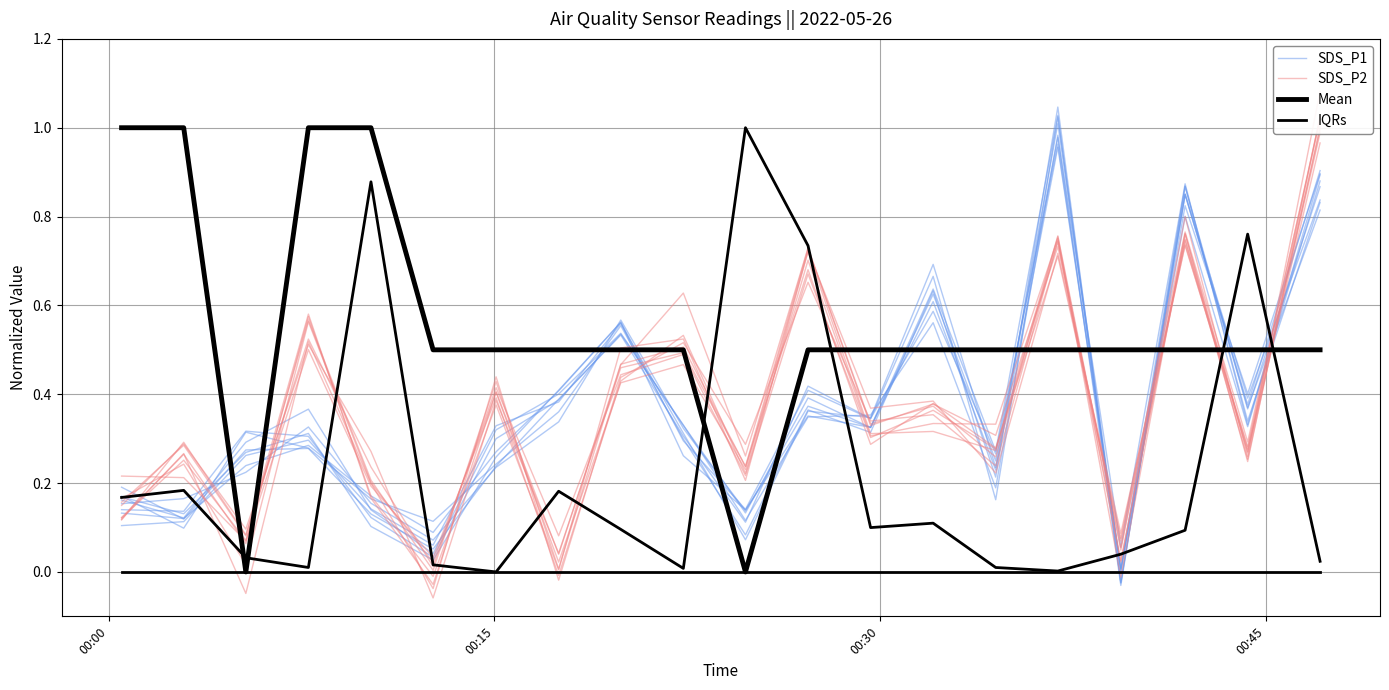

How many lines are shown in the chart?

4